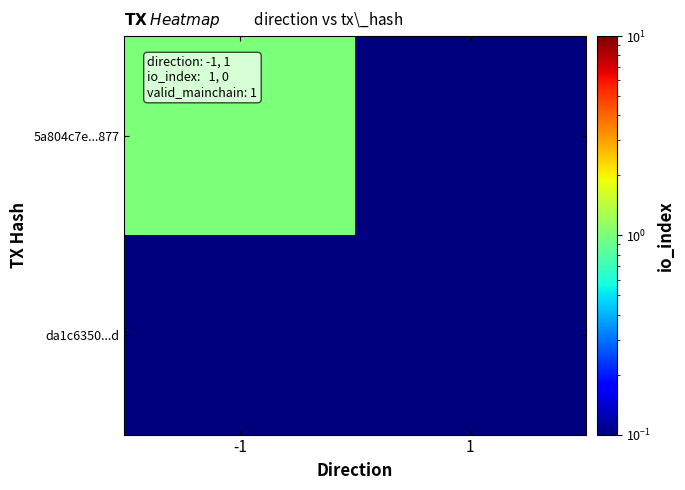

Which category has the lowest value across all series?

1